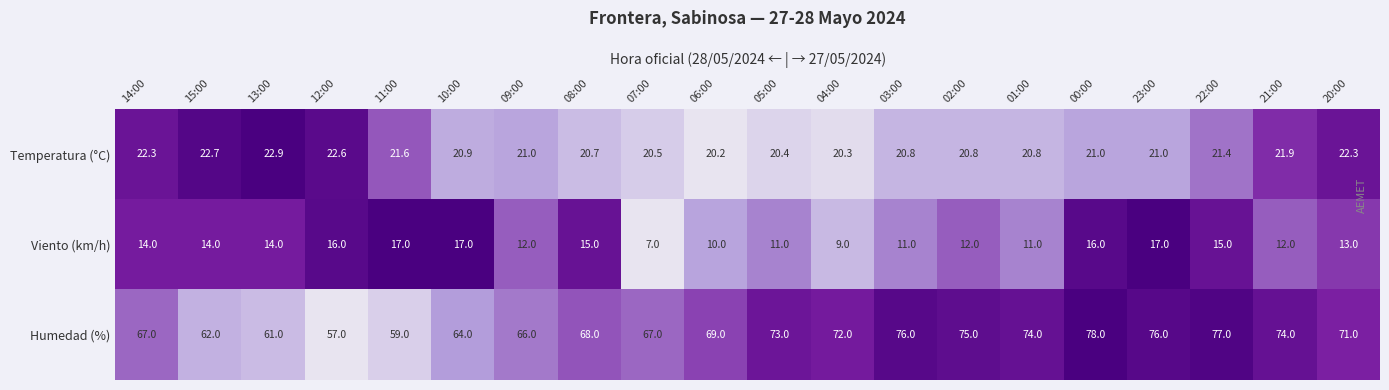

At which category does the chart reach its minimum across all series?

07:00